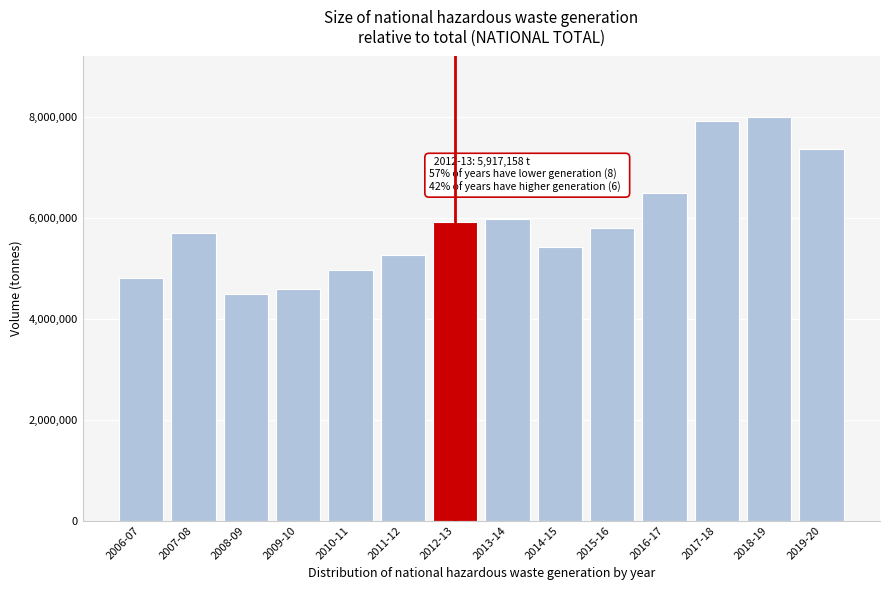

Reading right to left, what are all the values shown in this chart?

7376177.4	8005186.7	7917000.7	6489668.8	5801334.5	5431519.8	5984559.5	5917158.2	5271997.9	4972617.5	4599301.2	4501515.2	5704819.9	4803508.5